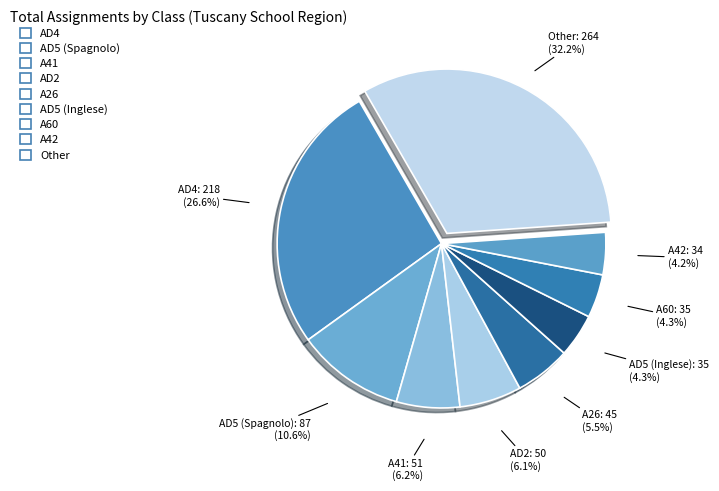

How many segments does this pie chart have?

9